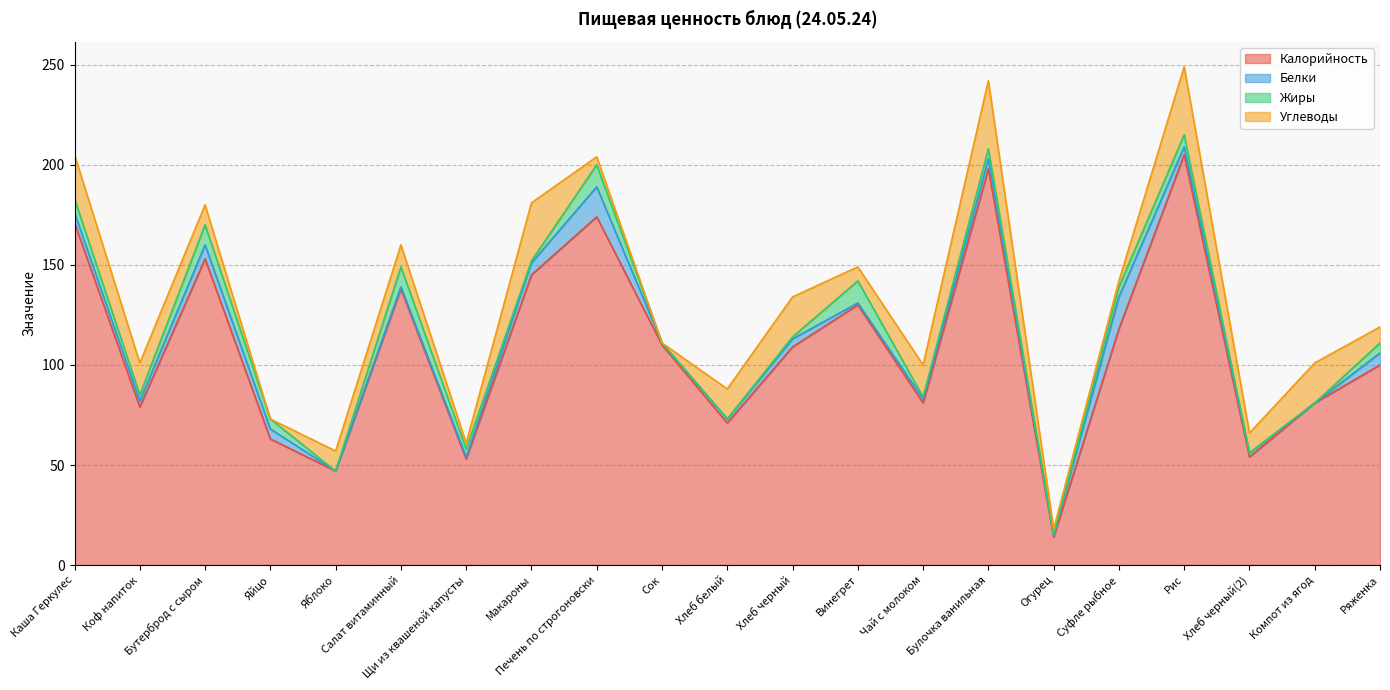

Is it true that Углеводы equals 3 at Ряженка?

False